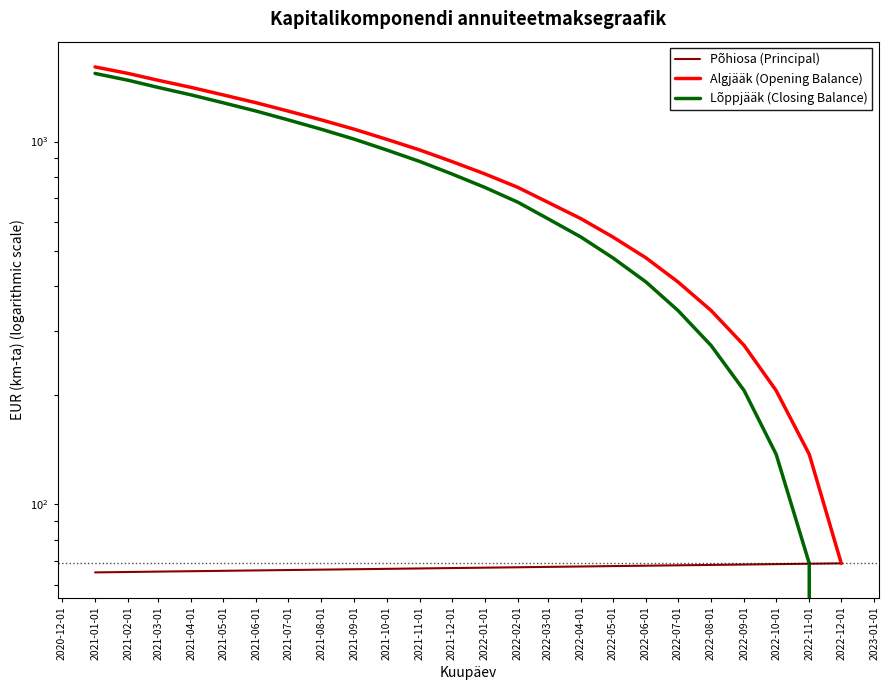

How many lines are shown in the chart?

3